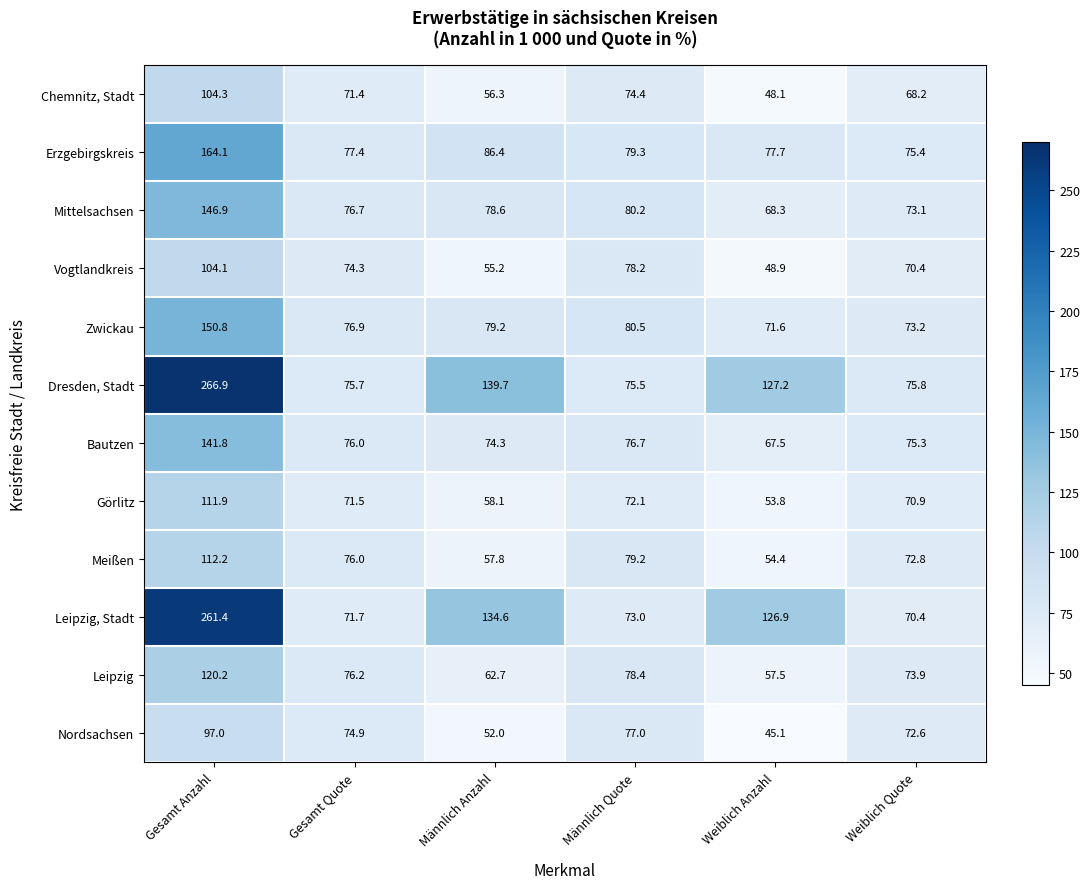

How many distinct data groups are displayed?

12